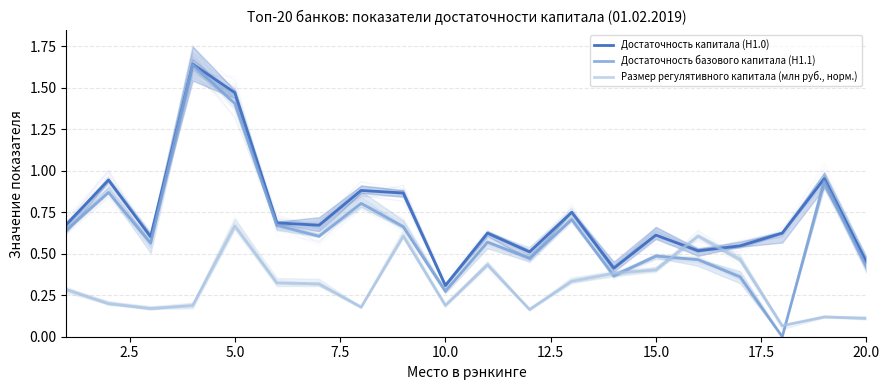

The value of Достаточность капитала (Н1.0) at 7.5 is 0.8. True or false?

False